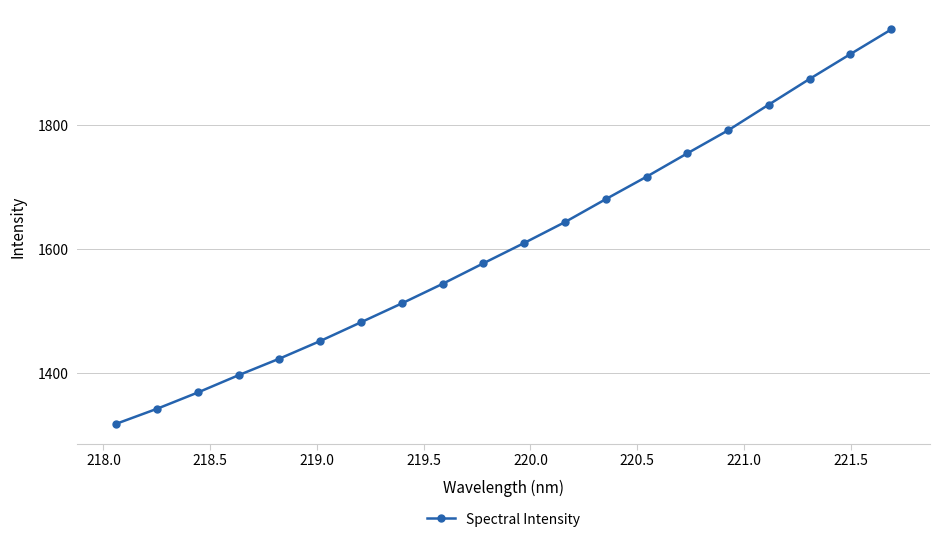

Reading right to left, transcribe all the data shown in this chart.

1954.0	1914.3	1874.3	1832.9	1791.3	1754.3	1716.5	1680.3	1643.4	1609.6	1576.9	1543.7	1512.2	1481.8	1451.5	1423.1	1396.4	1368.4	1342.2	1317.9